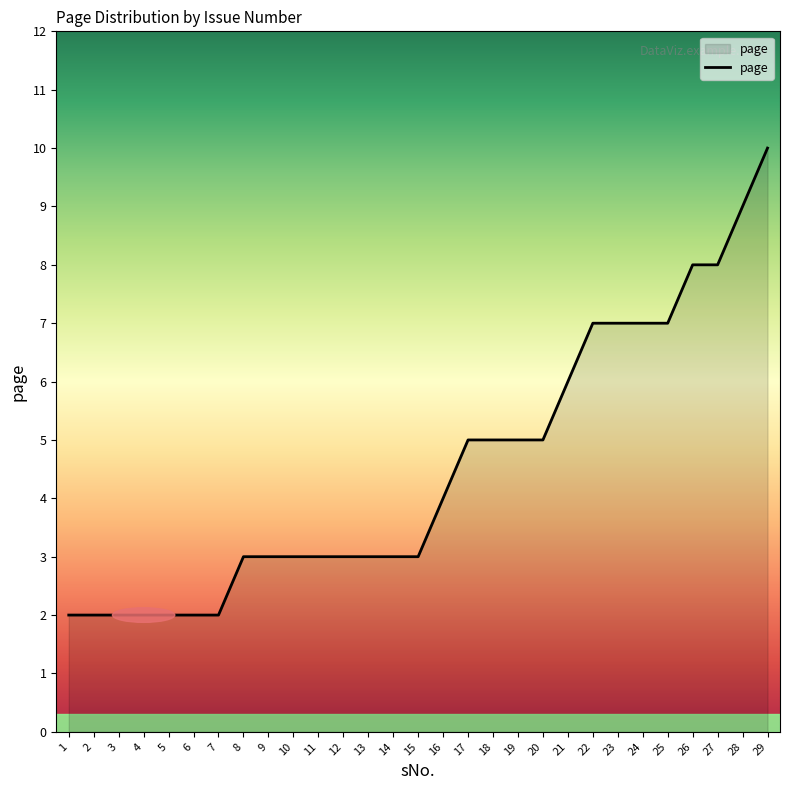

Reading right to left, extract all data points from this chart.

10	9	8	8	7	7	7	7	6	5	5	5	5	4	3	3	3	3	3	3	3	3	2	2	2	2	2	2	2